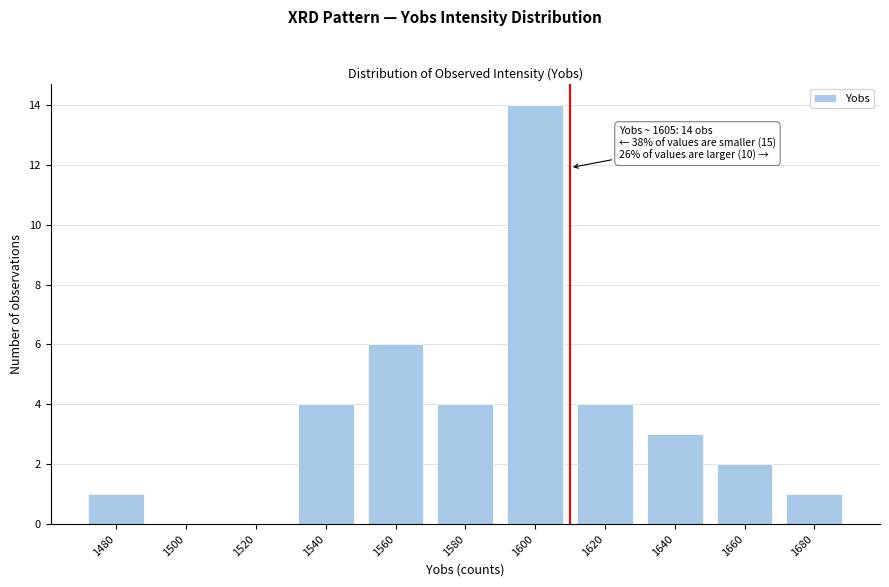

Reading left to right, extract all data points from this chart.

1480=1	1500=0	1520=0	1540=4	1560=6	1580=4	1600=14	1620=4	1640=3	1660=2	1680=1